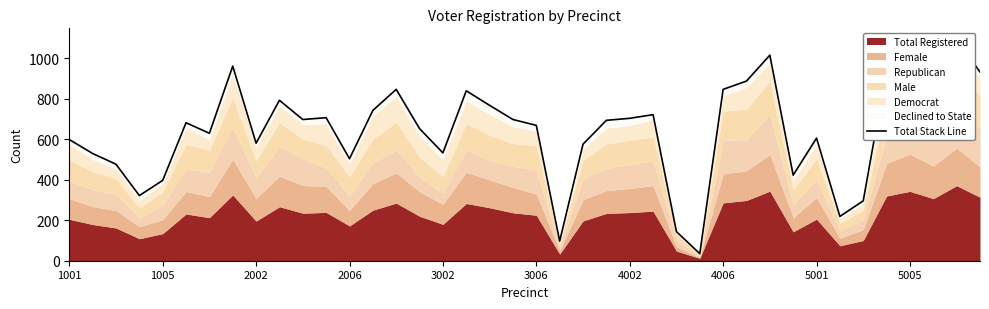

Reading left to right, extract all data points from this chart.

599	530	477	322	397	682	630	962	581	793	698	707	504	743	847	653	533	840	768	698	669	97	576	694	704	722	144	35	847	888	1016	423	606	219	296	943	1008	908	1094	933